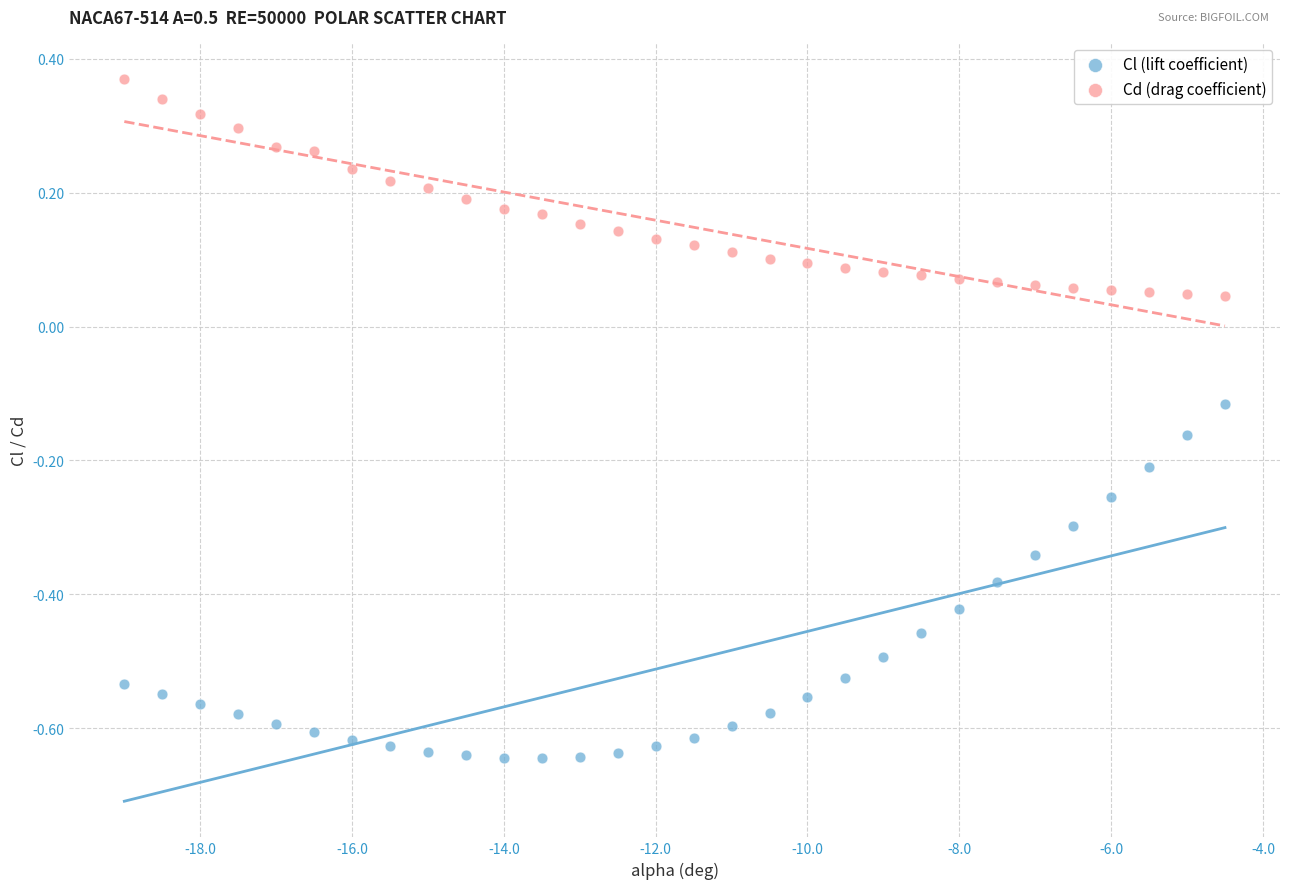

Which series reaches the maximum Y coordinate?

Cd (drag coefficient)